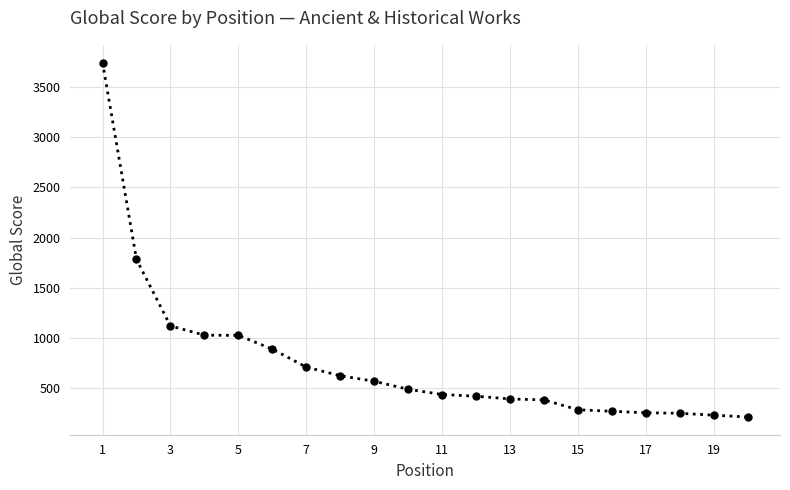

How many lines are shown in the chart?

1